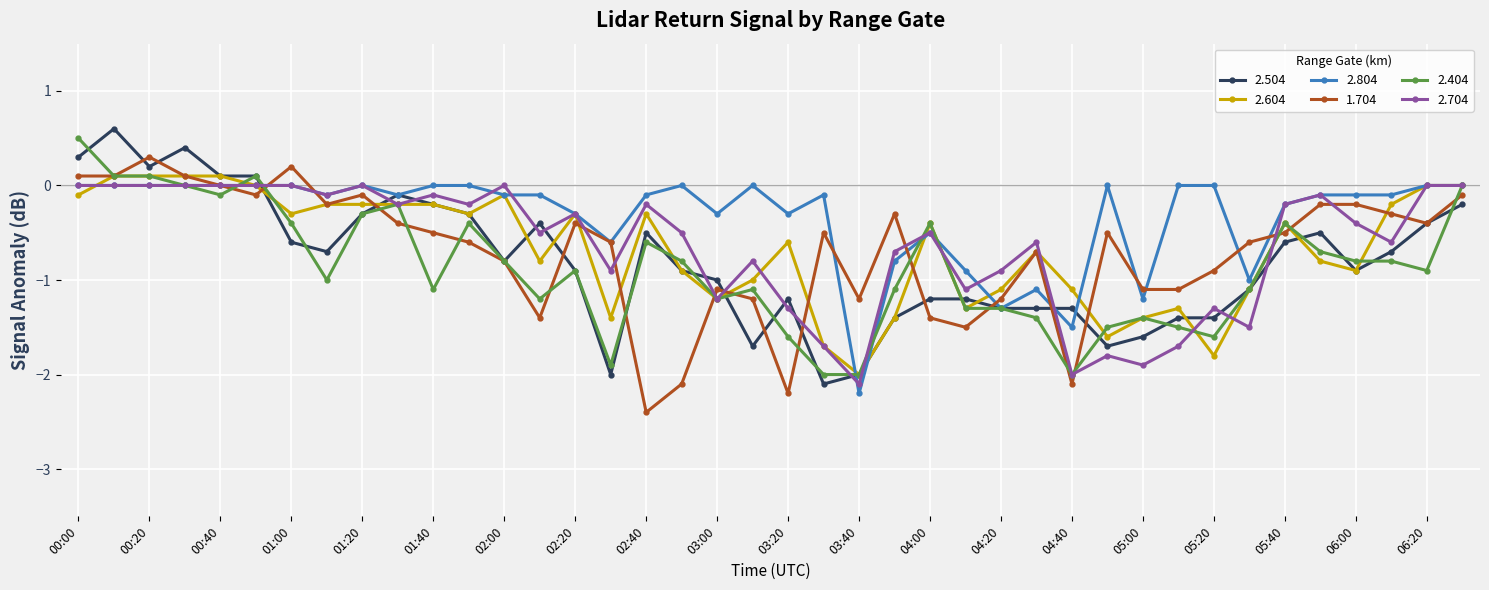

What are all the series names shown in the legend?

2.504, 2.604, 2.804, 1.704, 2.404, 2.704